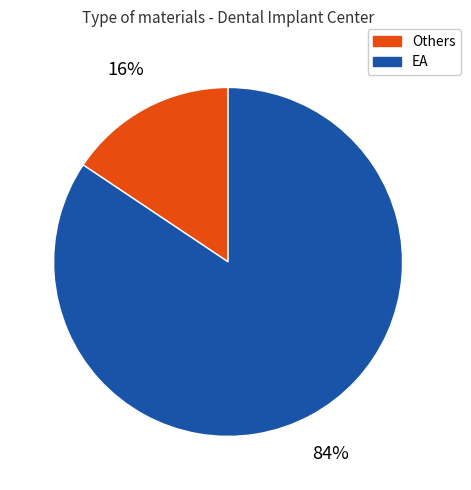

To the nearest percent, what is the average slice percentage?

50%